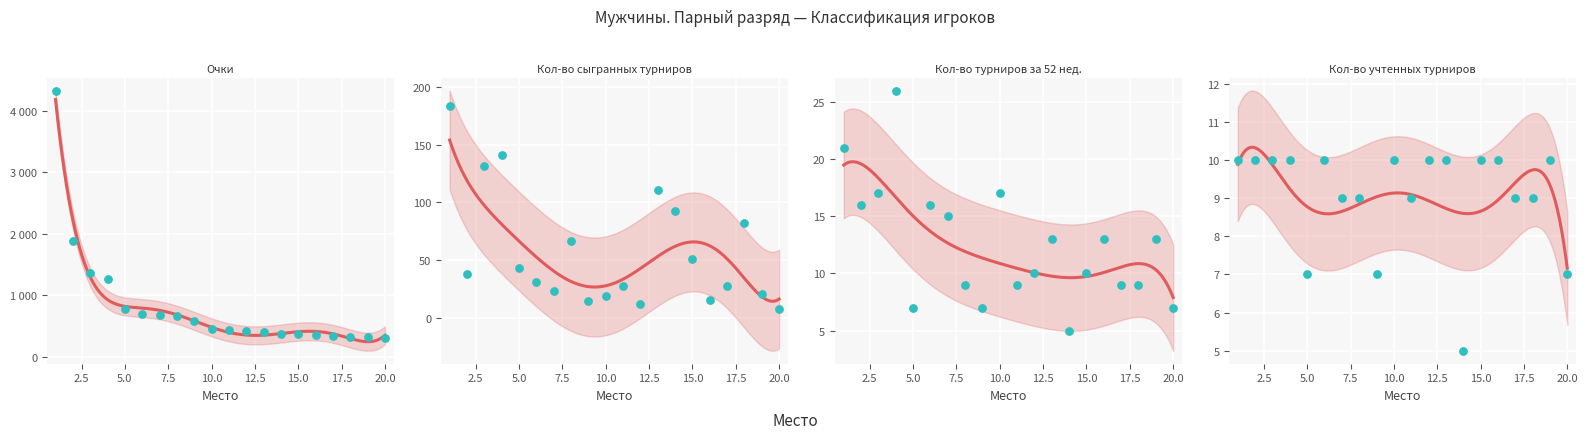

Which series reaches the maximum Y coordinate?

Очки